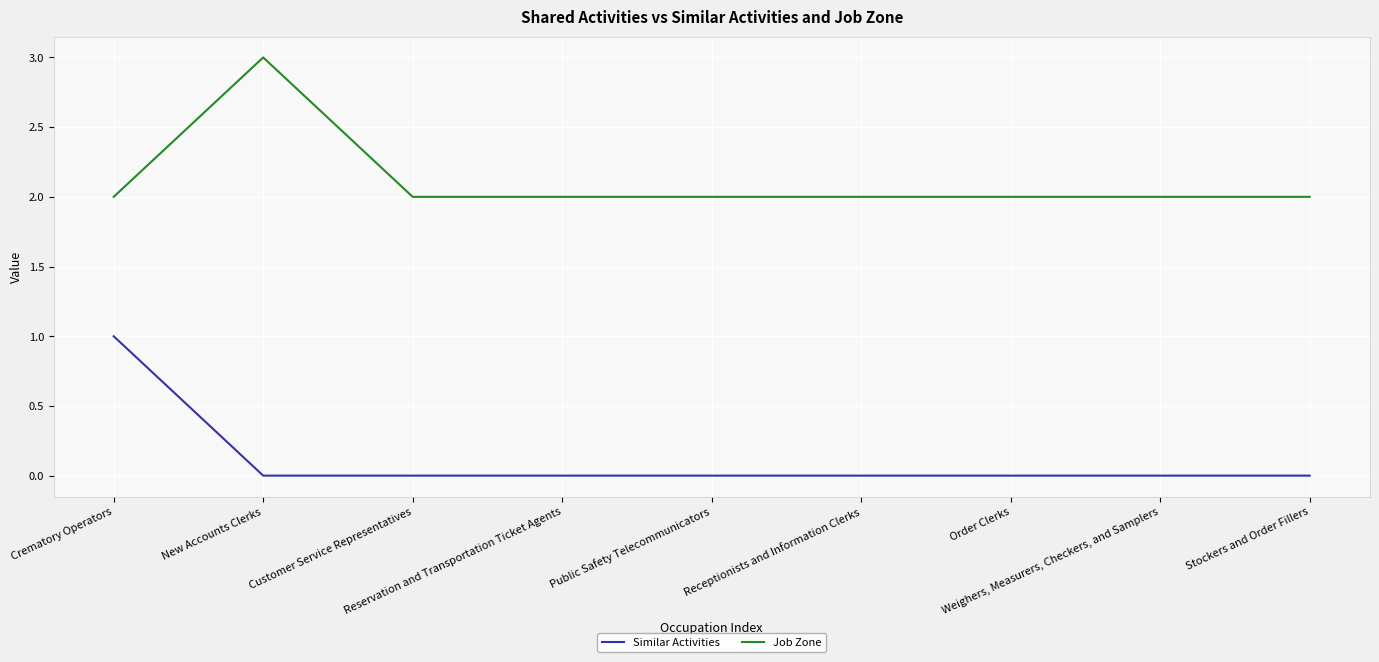

The Job Zone series shows 4 at Order Clerks. True or false?

False